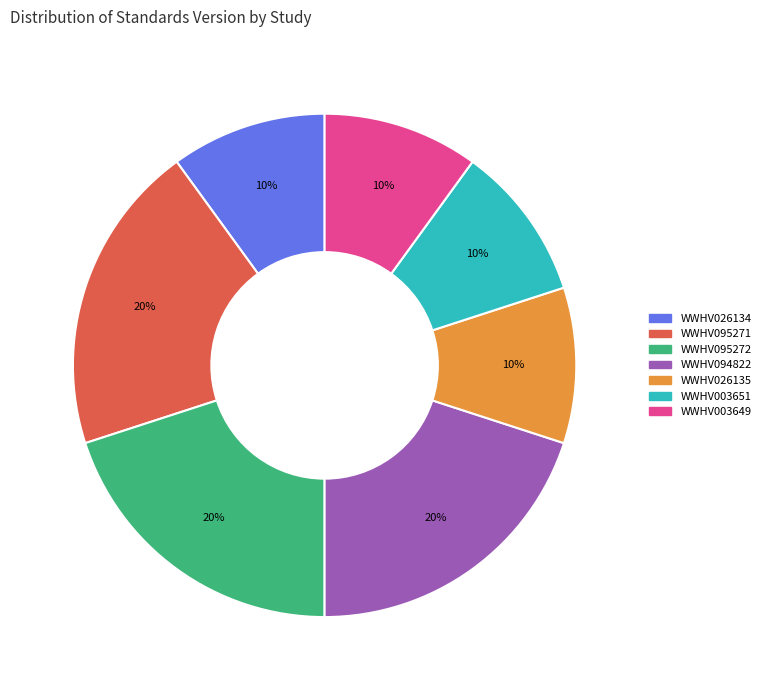

The WWHV026134 slice represents 10% of the pie. True or false?

True